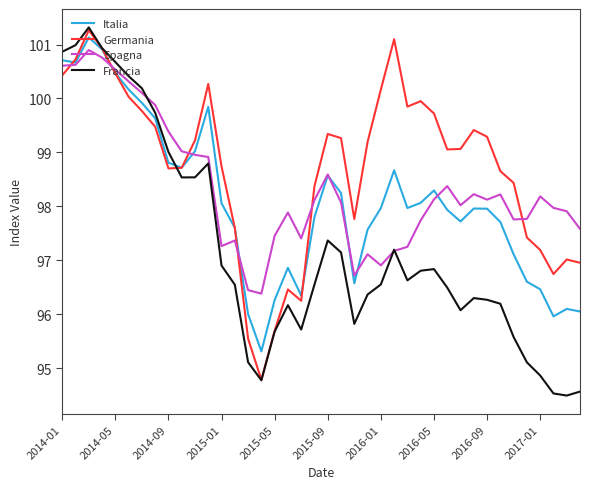

What is the minimum value shown in the chart?

94.5